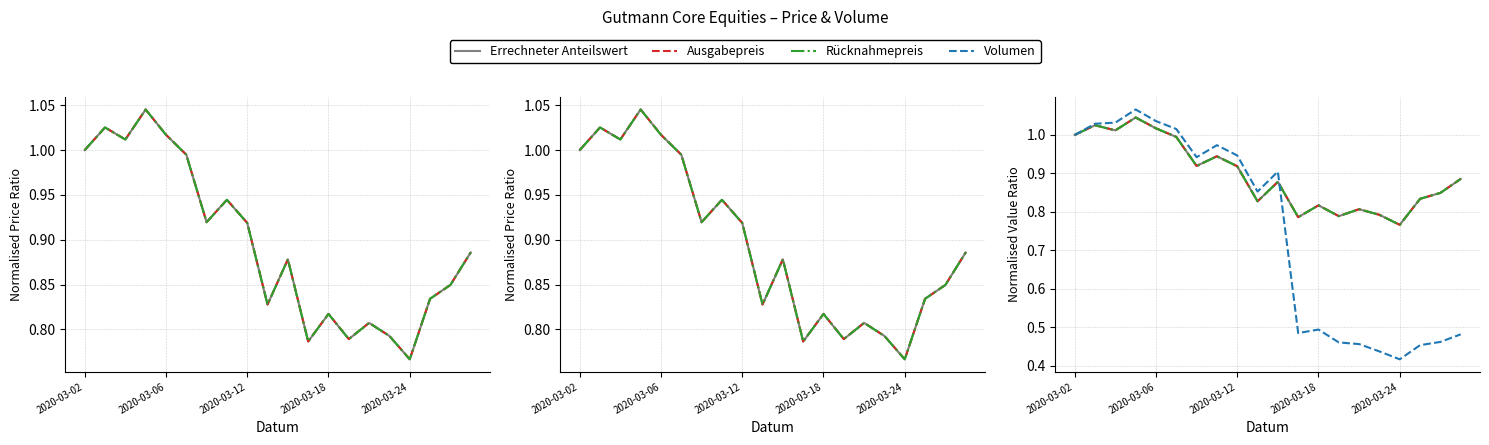

At how many categories does at least one series exceed 0?

20